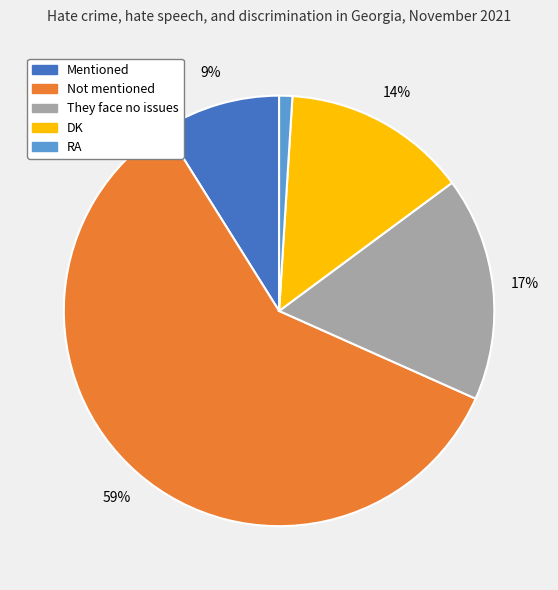

To the nearest percent, what percentage of the pie is RA?

1%